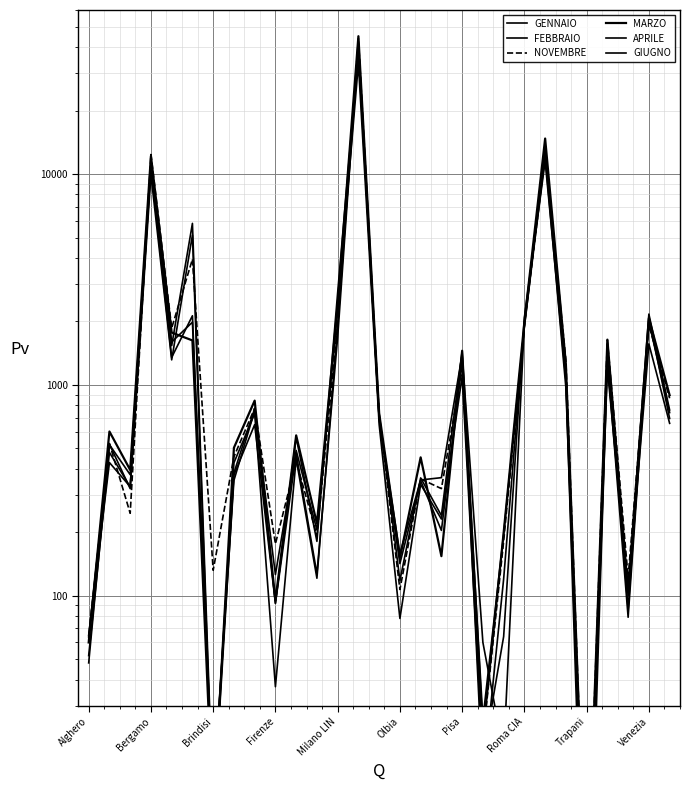

How many lines are shown in the chart?

6